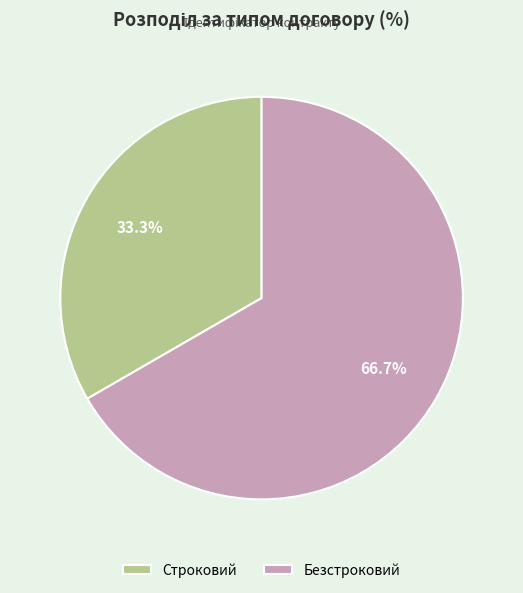

How much of the chart is everything except Безстроковий?

33.3%